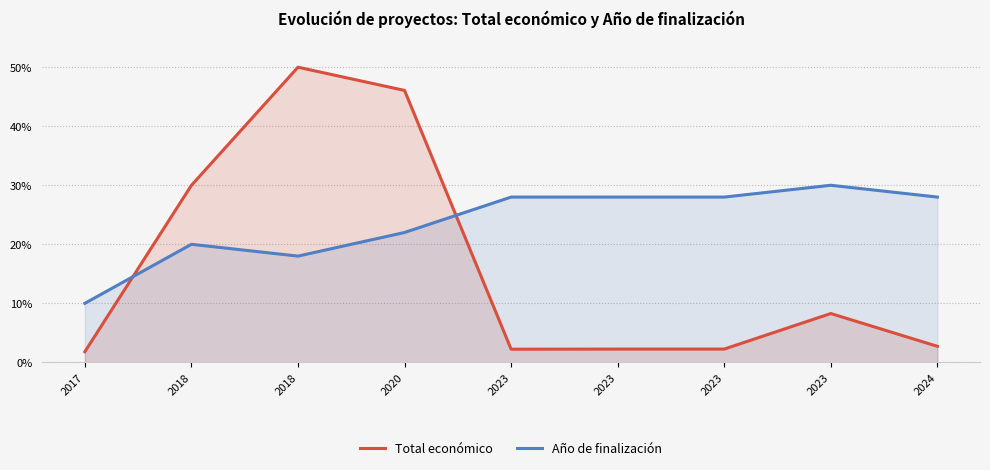

Is the value of Total económico at 2024 greater than the value of Año de finalización at 2023?

No